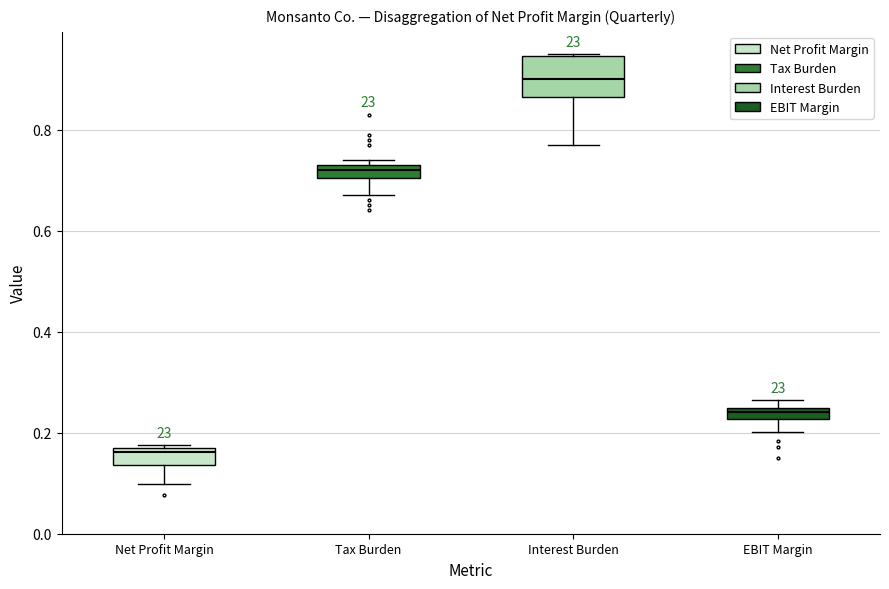

Where is the upper edge of the box for Tax Burden on the y-axis? The values are not printed on the chart, so give them approximately, as read against the axis.

0.74